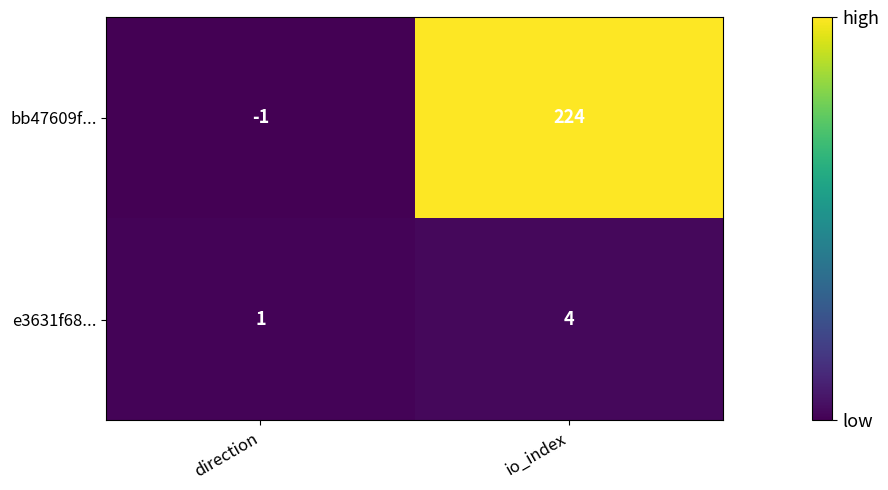

Rank the series at io_index from lowest to highest value.

e3631f68..., bb47609f...